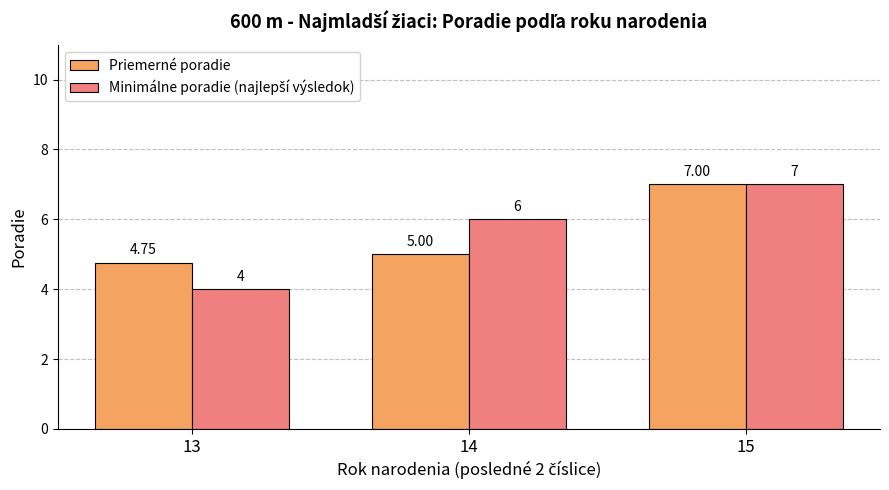

What is the spread (max minus min) of values at 14?

1.0